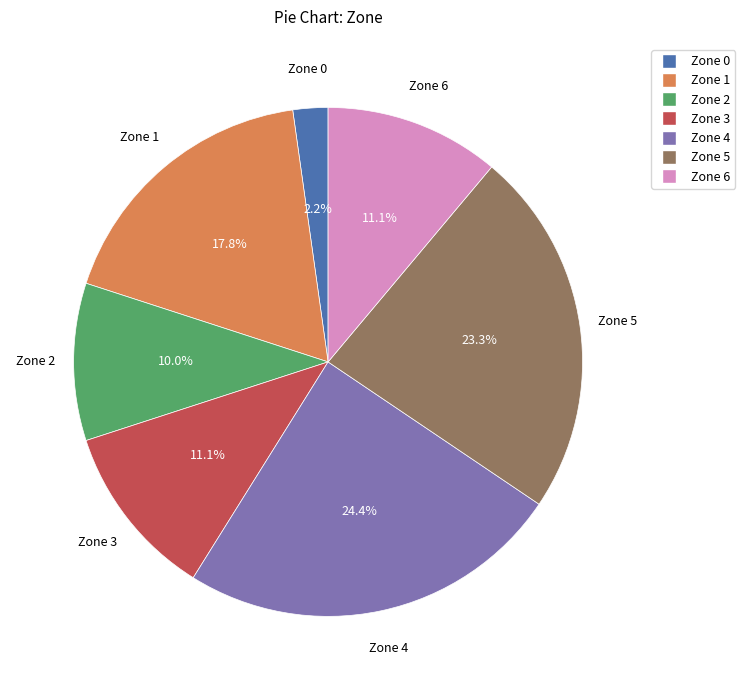

Which category has the biggest portion of the pie?

Zone 4